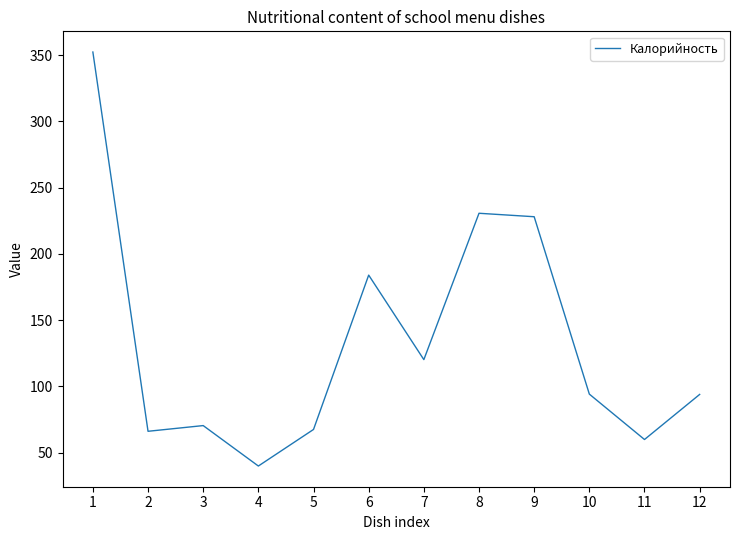

What value does the data have at 10?

94.2